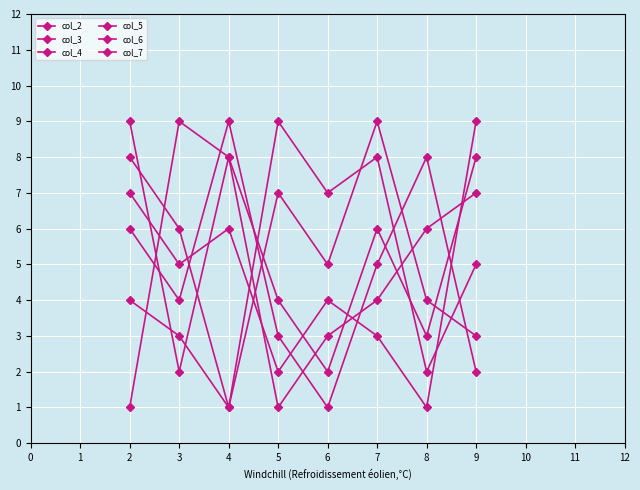

The col_3 series shows 8 at 7. True or false?

True